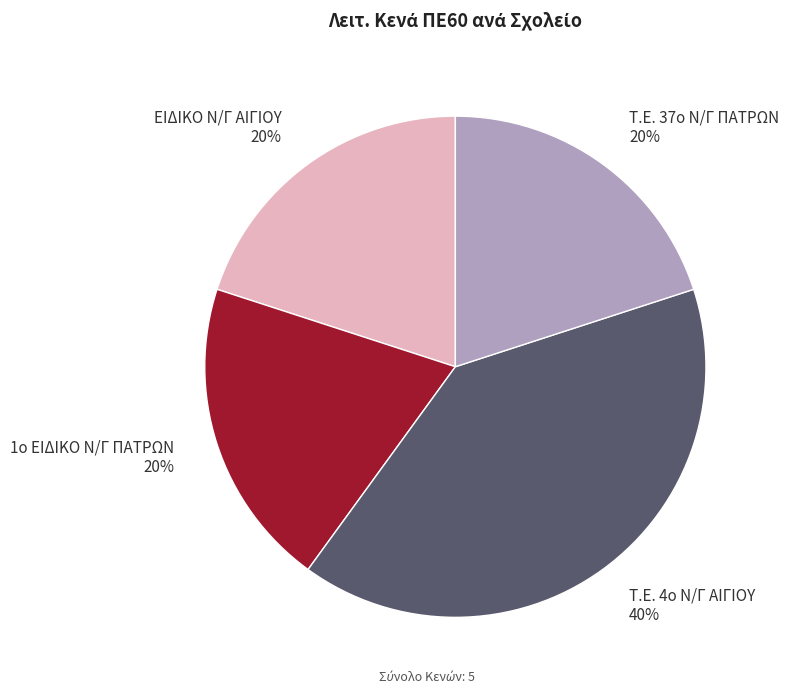

To the nearest percent, what percentage of the pie is Τ.Ε. 37ο Ν/Γ ΠΑΤΡΩΝ?

20%